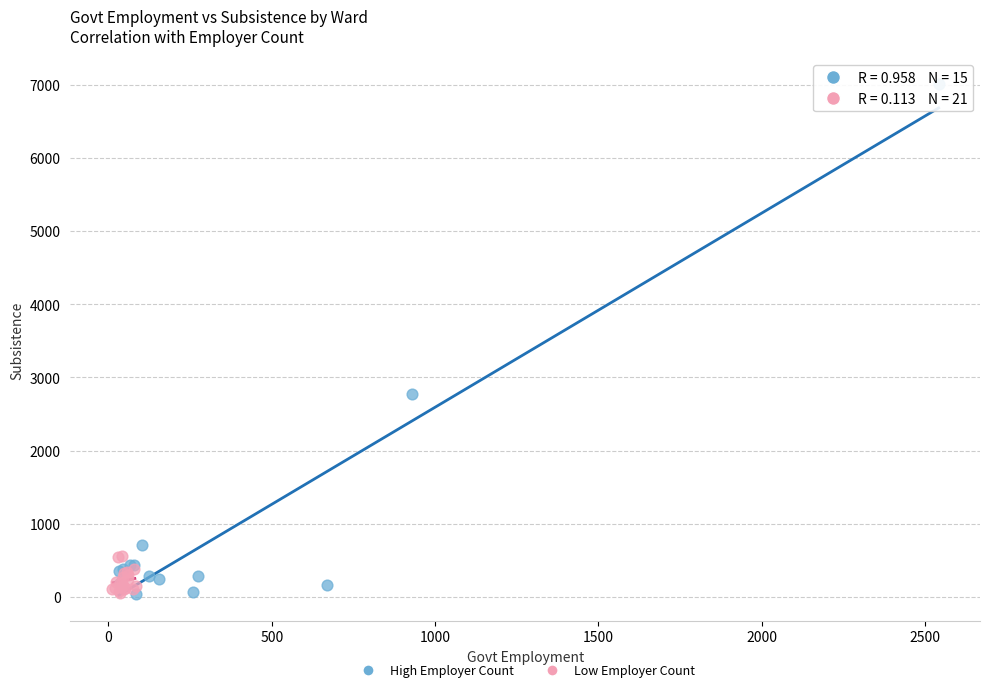

Which series reaches the maximum Y coordinate?

High Employer Count